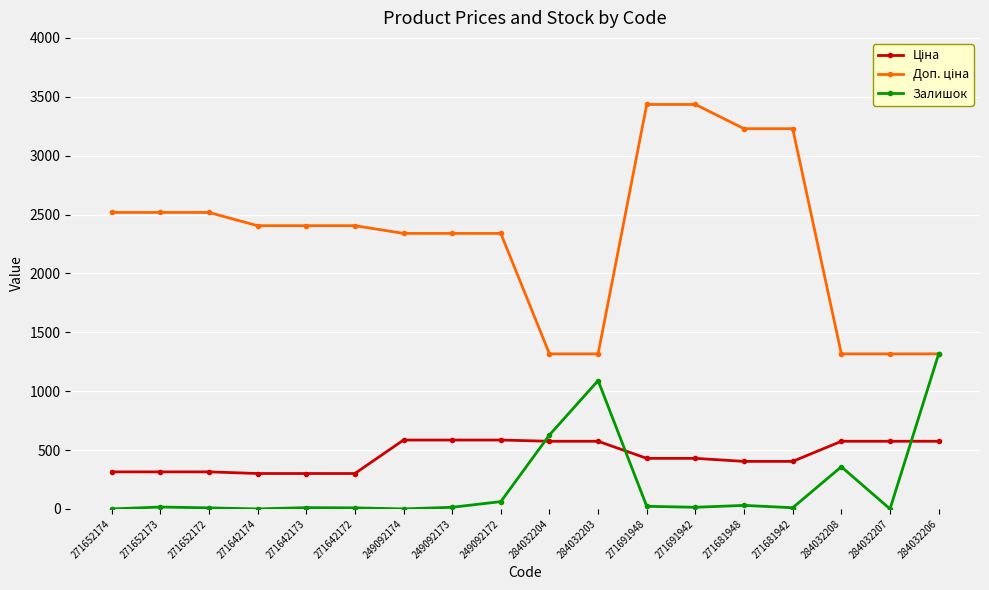

What is the total value across all series at 284032208?

2249.2